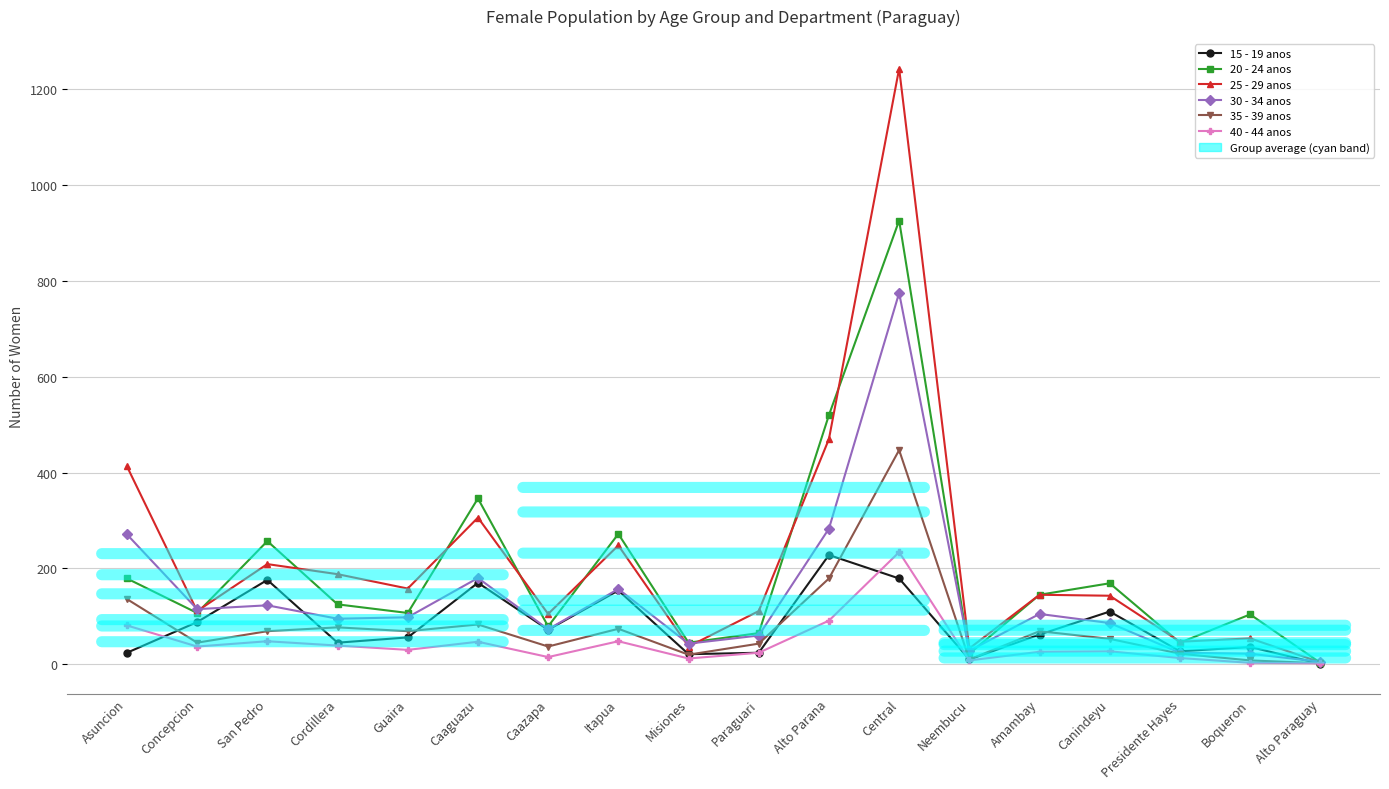

What is the difference between the highest and lowest values at Canindeyu?

142